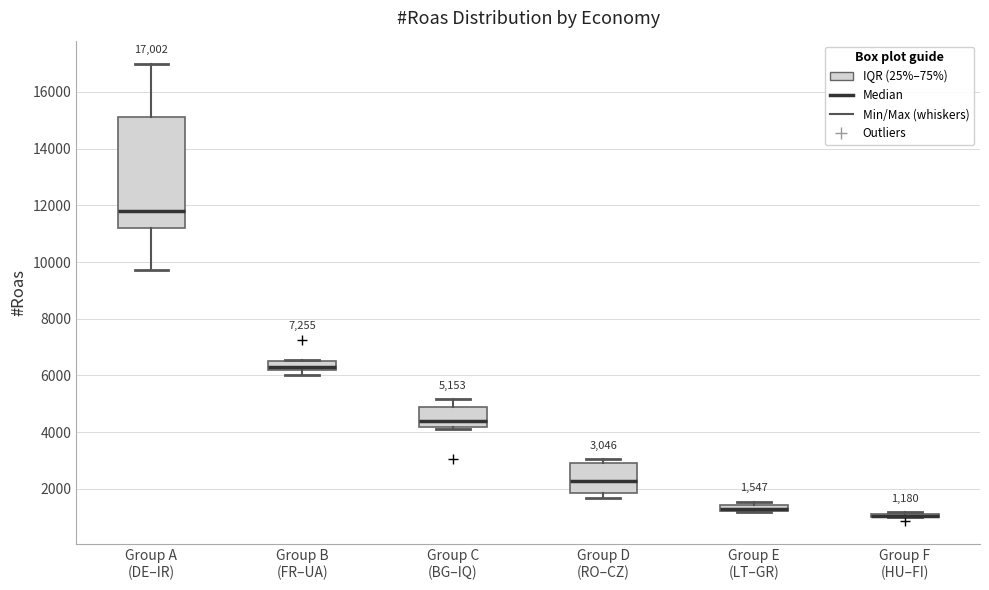

Which box is the tallest, from its lower edge to its upper edge?

Group A (DE–IR)